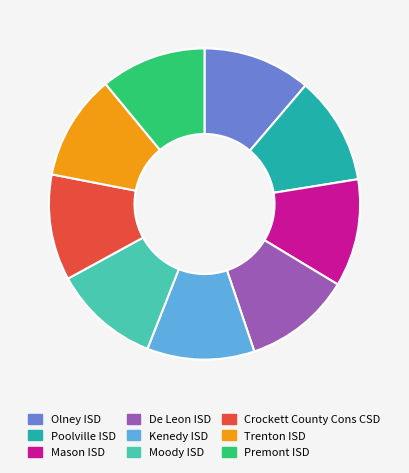

Does Premont ISD represent more than half of the total?

No